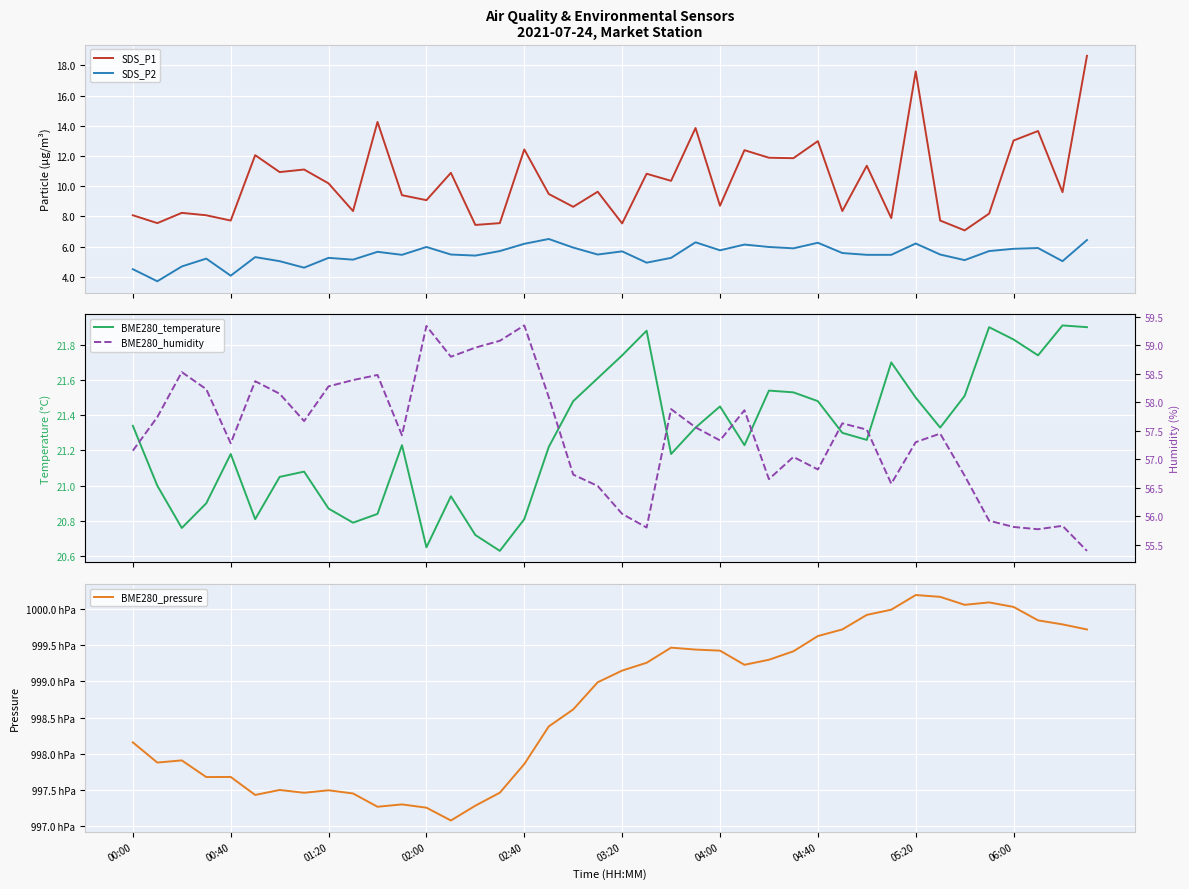

What are all the series names shown in the legend?

SDS_P1, SDS_P2, BME280_temperature, BME280_pressure, BME280_humidity